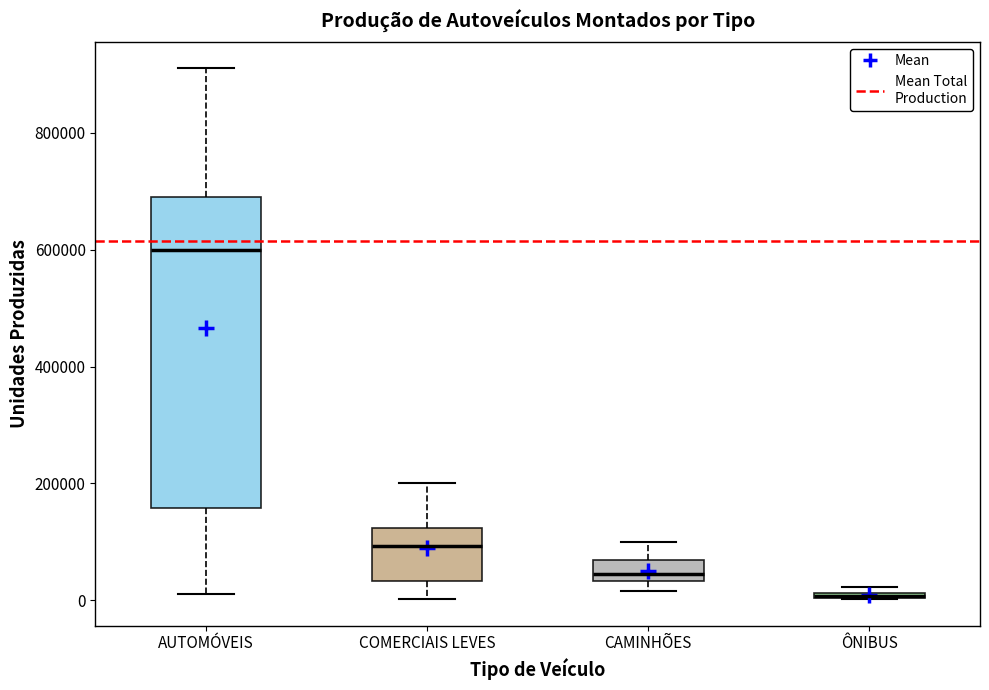

Where is the upper edge of the box for AUTOMÓVEIS on the y-axis? The values are not printed on the chart, so give them approximately, as read against the axis.

680000